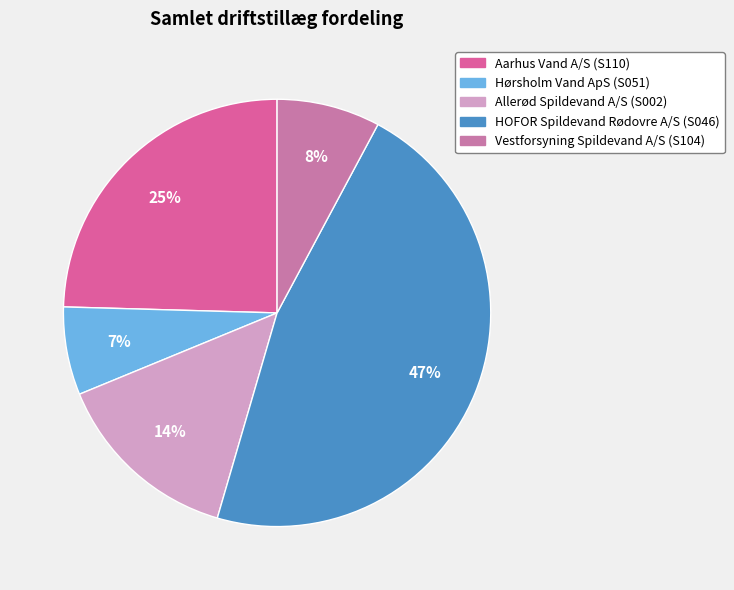

True or false: HOFOR Spildevand Rødovre A/S (S046) accounts for 33% of the total.

False